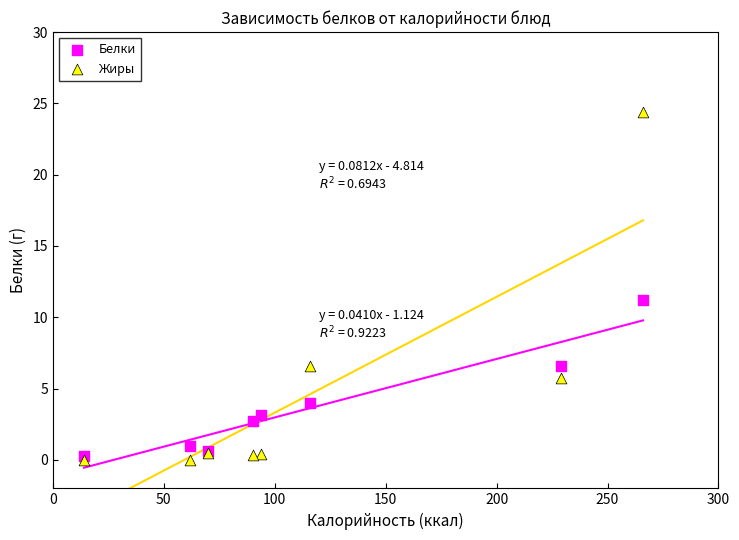

What are all the series names shown in the legend?

Белки, Жиры